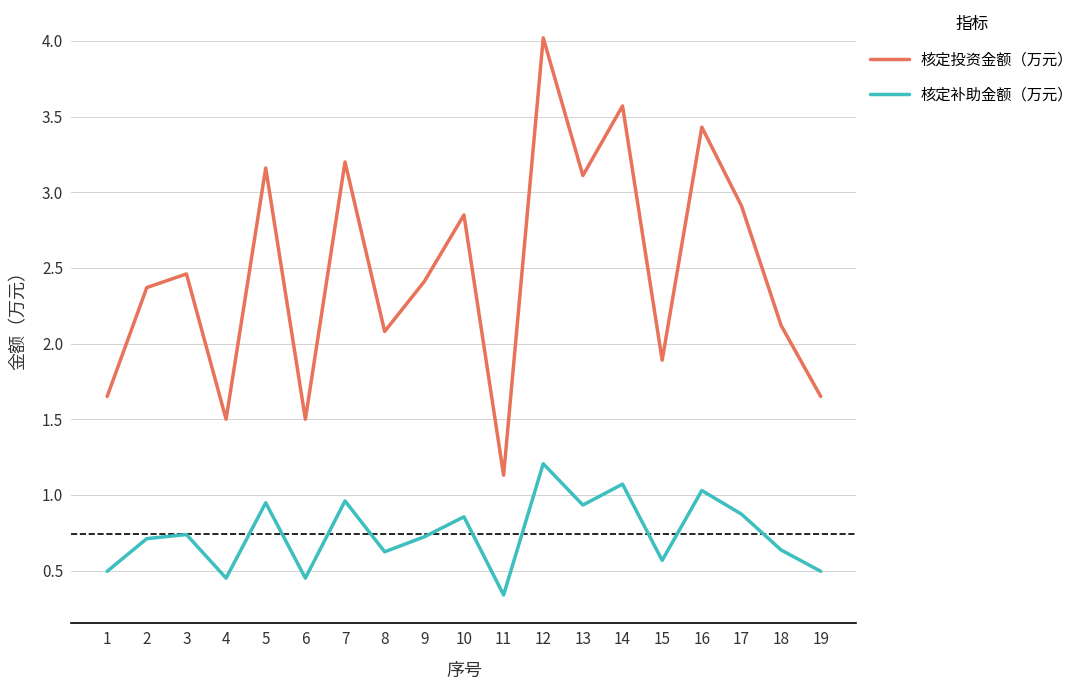

True or false: 核定投资金额（万元） and 核定补助金额（万元） cross at least once.

False